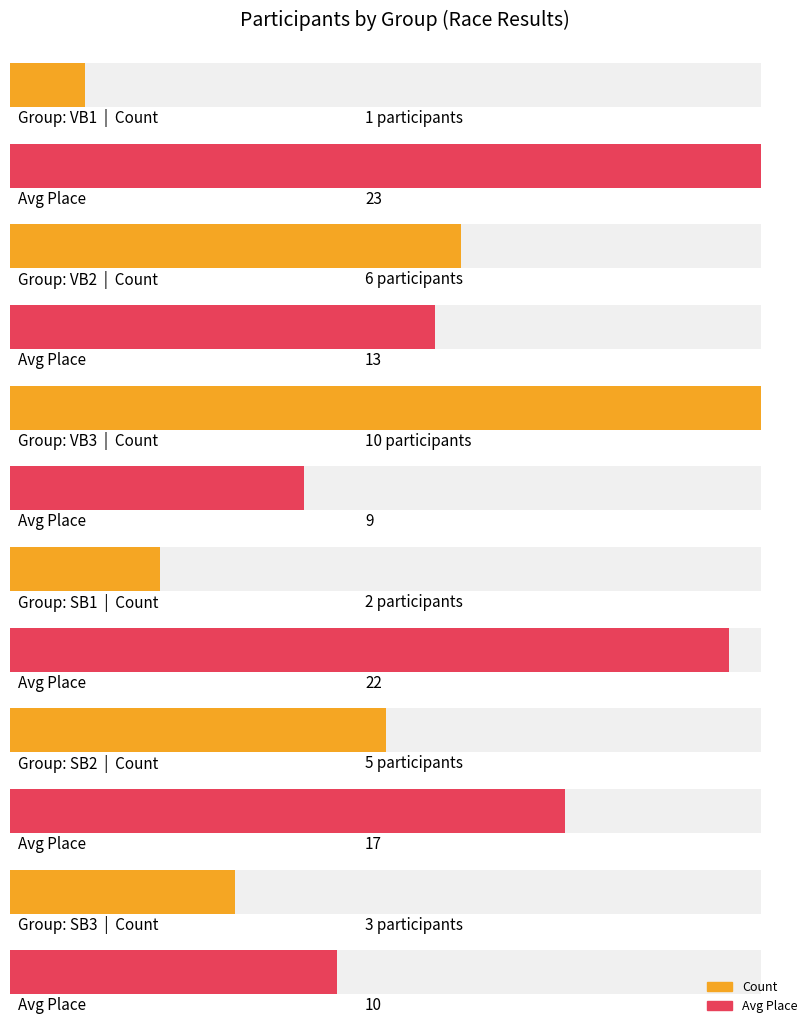

Count the VB3 values in the range 1 to 10.

2